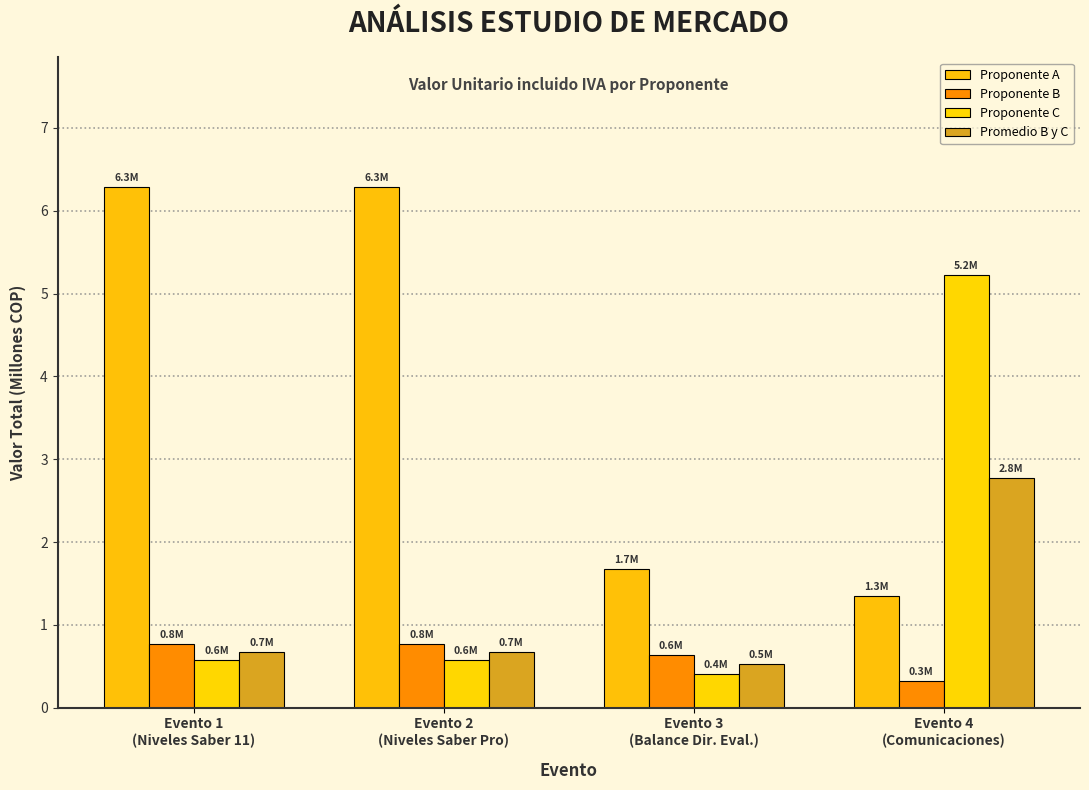

What position from the right is Evento 2
(Niveles Saber Pro)?

3